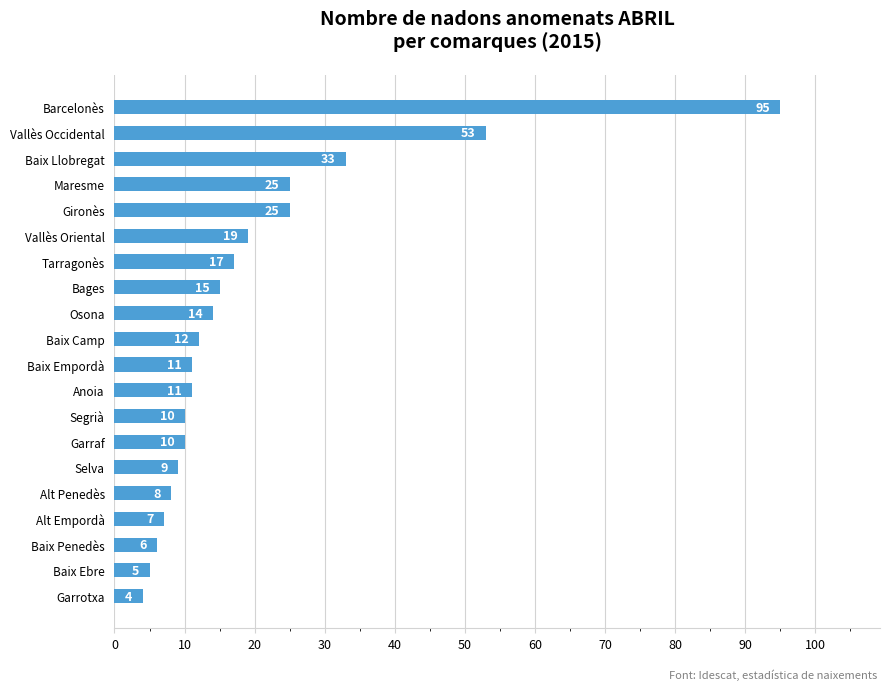

How many data points are less than 12?

10